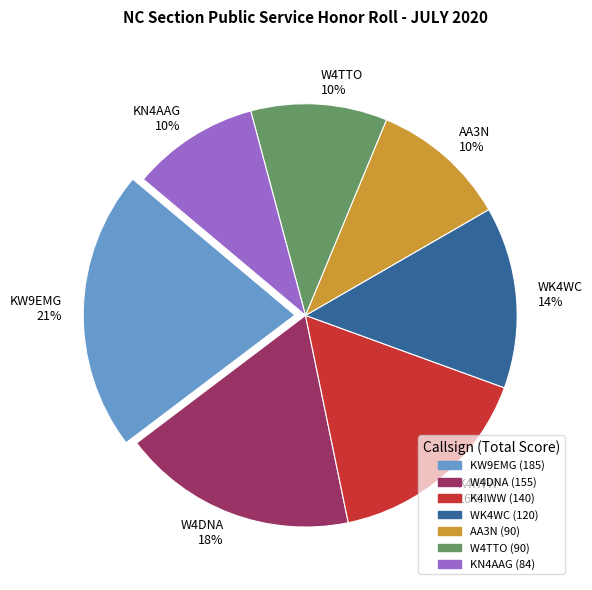

Is it true that W4TTO is 10% of the pie?

True